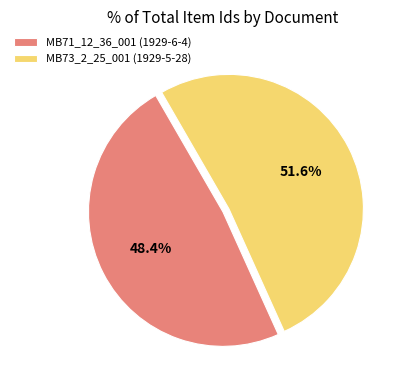

The MB73_2_25_001 (1929-5-28) slice represents 66% of the pie. True or false?

False